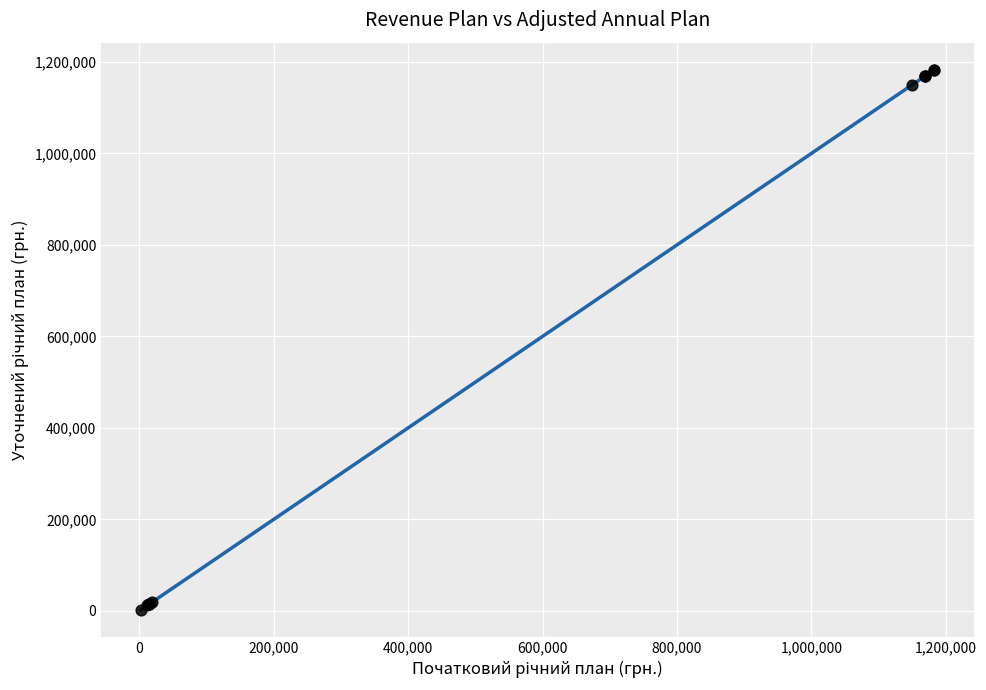

What Y value in the scatter plot is closest to 592650?

1150000